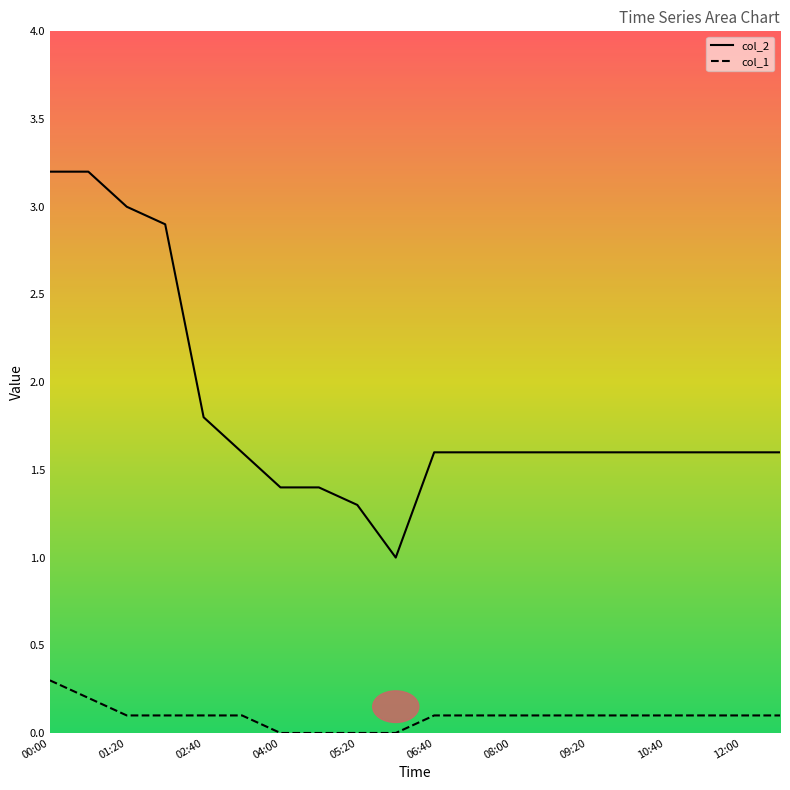

At 10:40, list the series in order from largest to smallest.

col_2, col_1